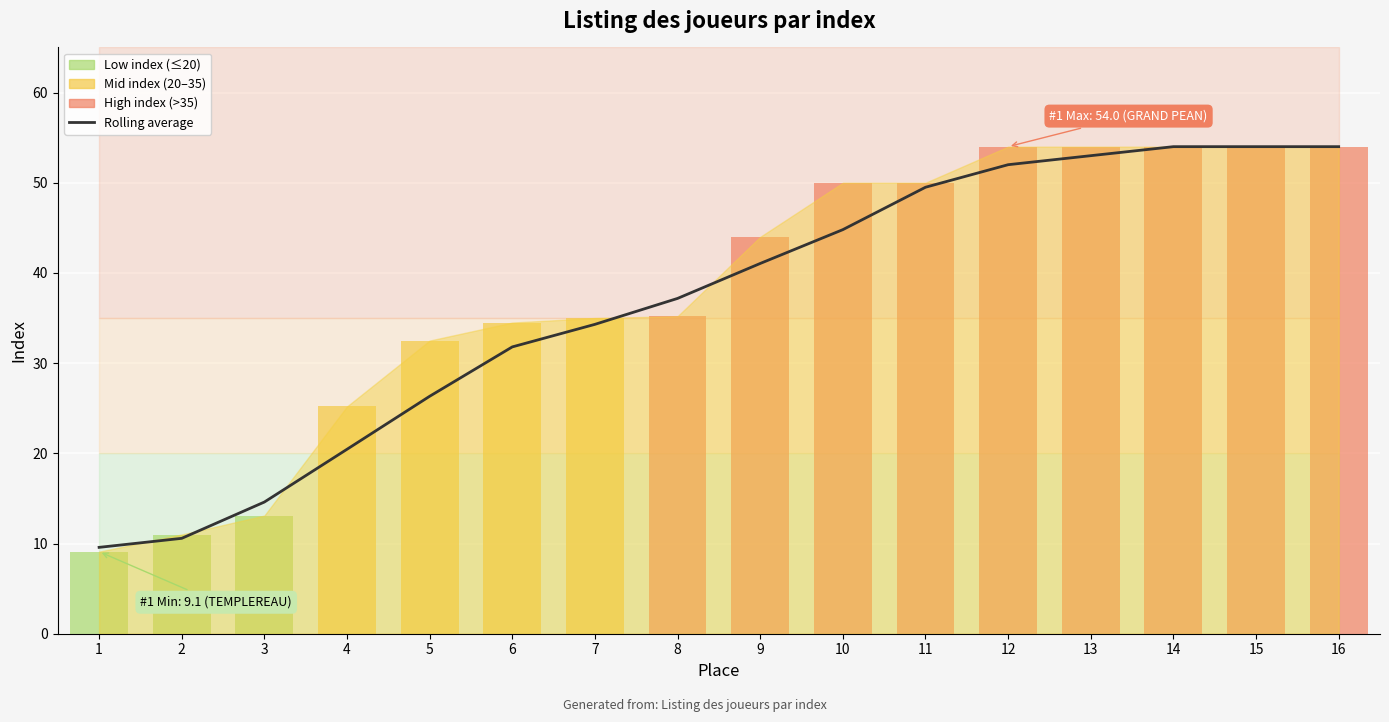

What value does the data have at 12?

52.0